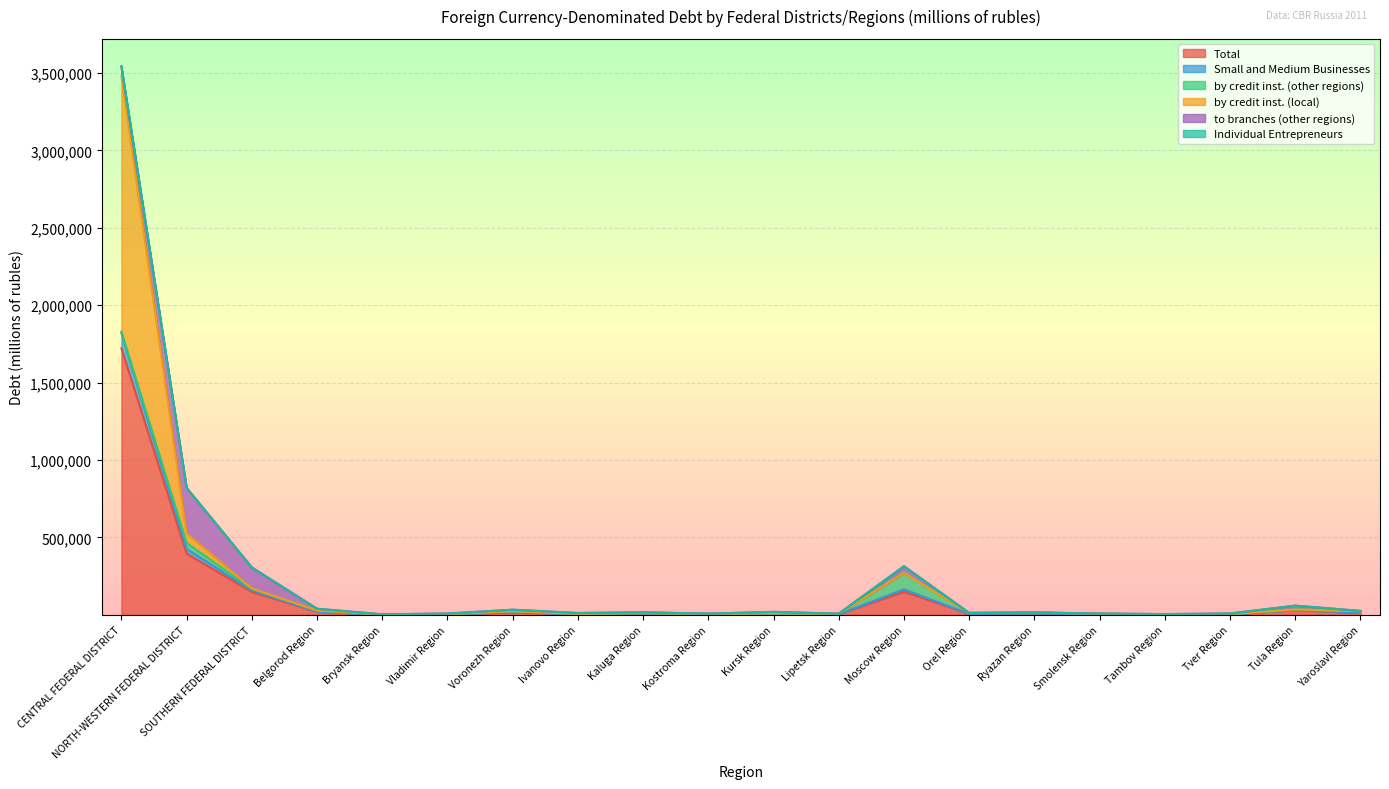

At which label does Small and Medium Businesses first exceed 11484?

CENTRAL FEDERAL DISTRICT